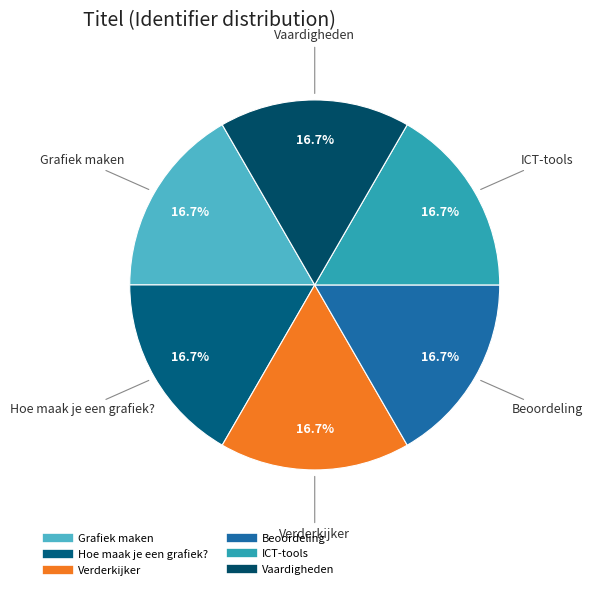

Is there any slice that represents more than half of the pie?

No